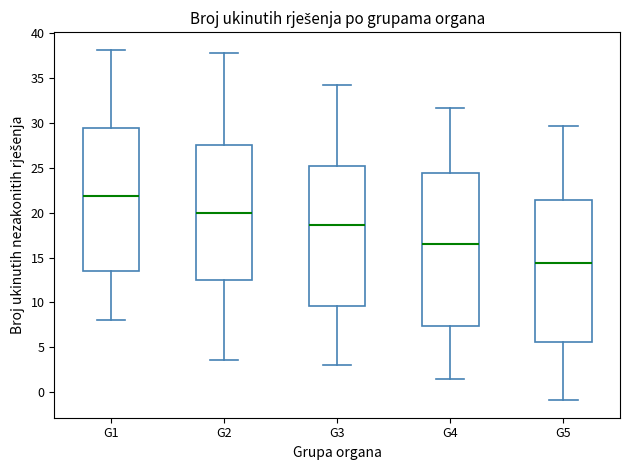

Where does the median line of the box for G1 sit on the y-axis? The values are not printed on the chart, so give them approximately, as read against the axis.

22.0